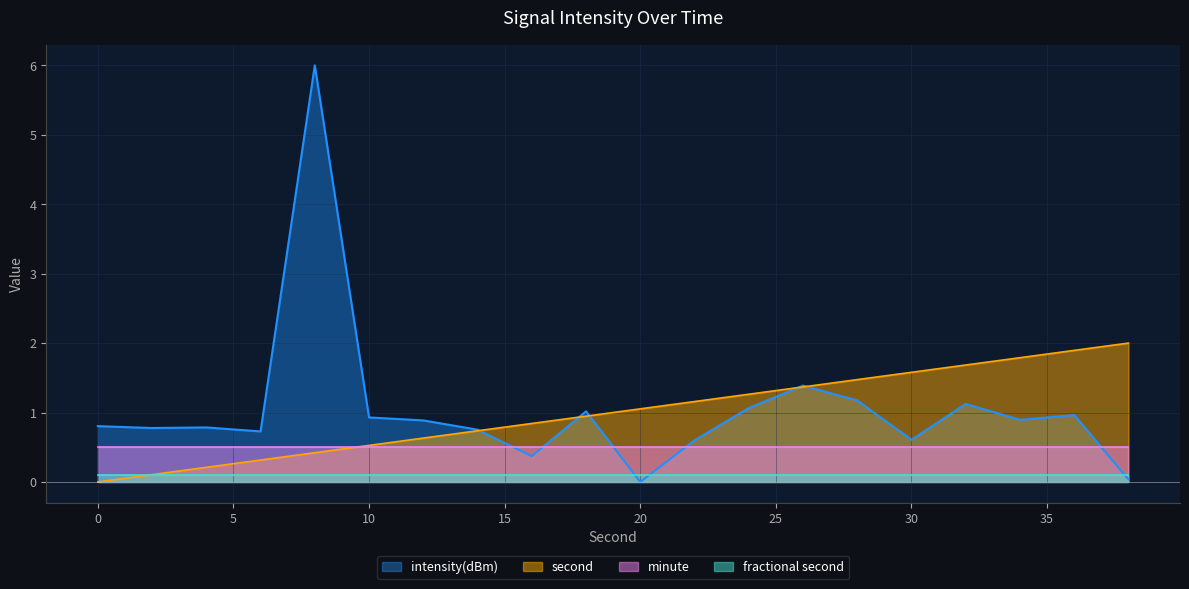

Does the chart have visible grid lines?

Yes